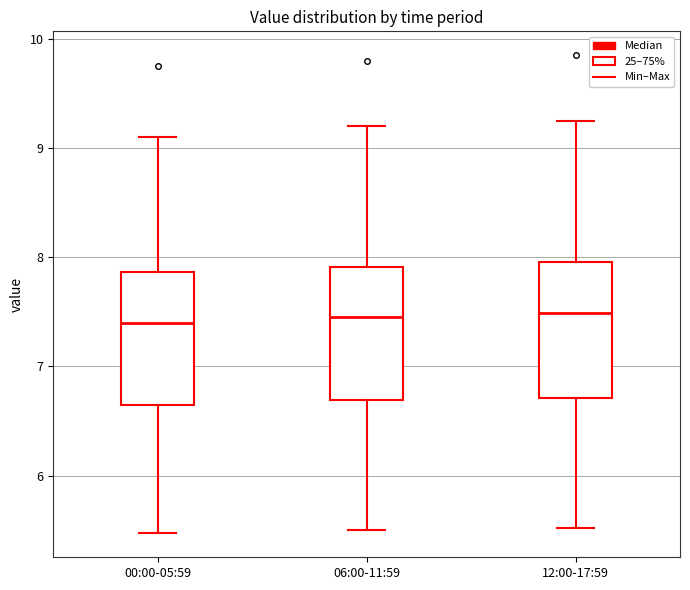

Where does the upper whisker of the box for 00:00-05:59 end on the y-axis? The values are not printed on the chart, so give them approximately, as read against the axis.

9.1